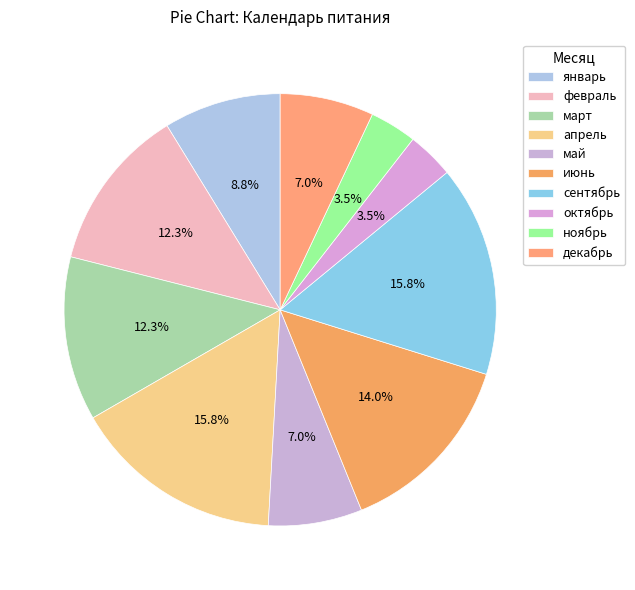

The ноябрь slice represents 4% of the pie. True or false?

True